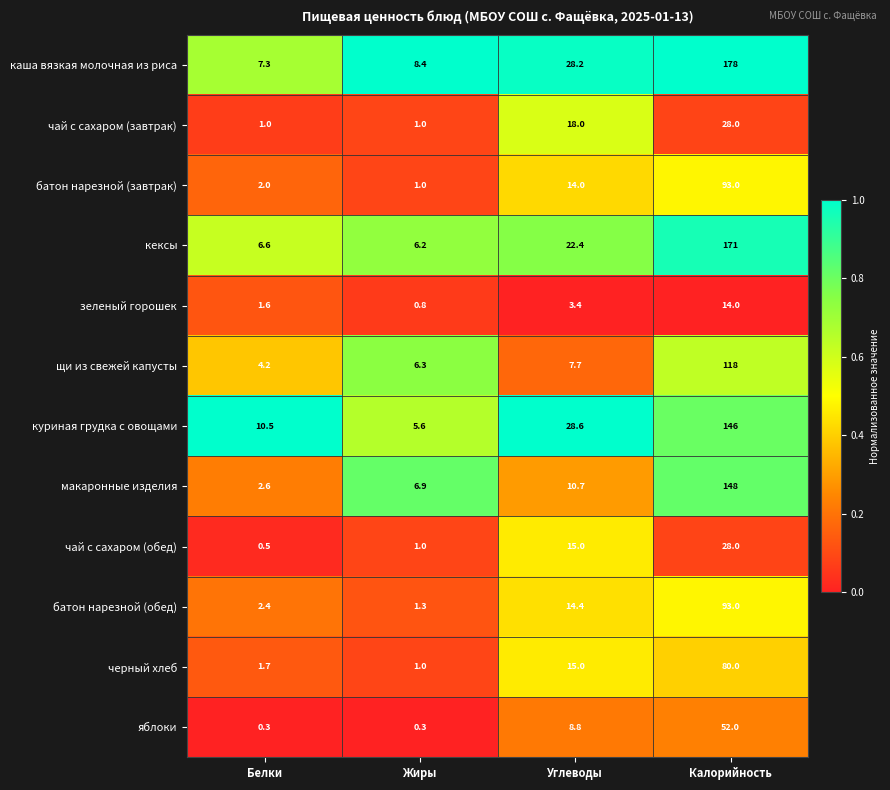

What is the difference between the maximum and minimum values in the кексы series?

164.8